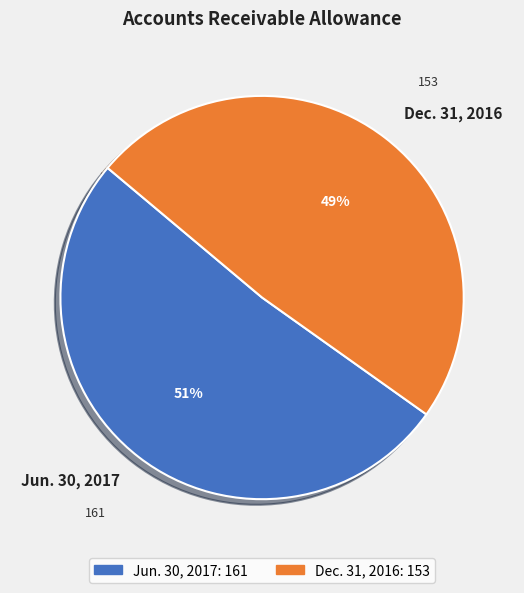

What percentage is the Jun. 30, 2017 slice, to the nearest percent?

51%